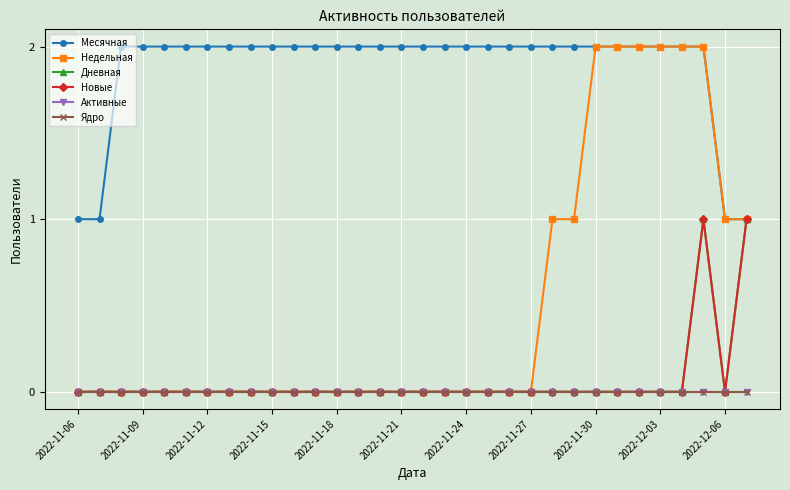

At how many categories does at least one series exceed 0?

32